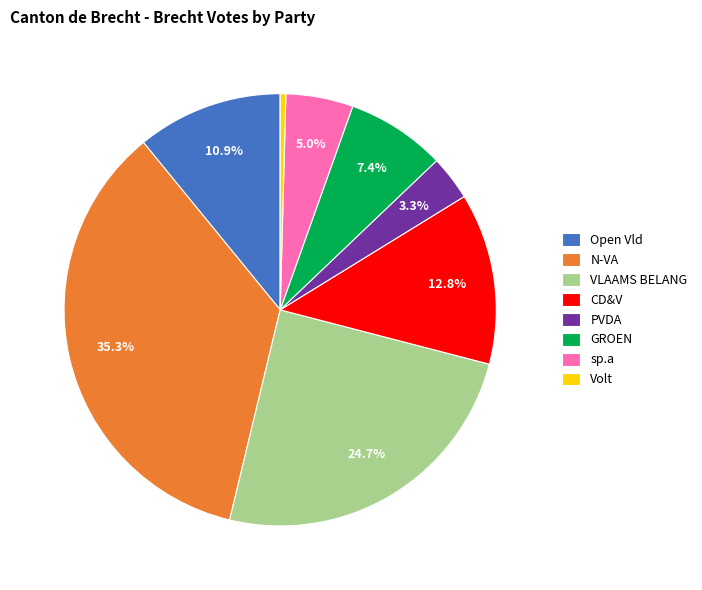

Which category has the smallest portion of the pie?

Volt